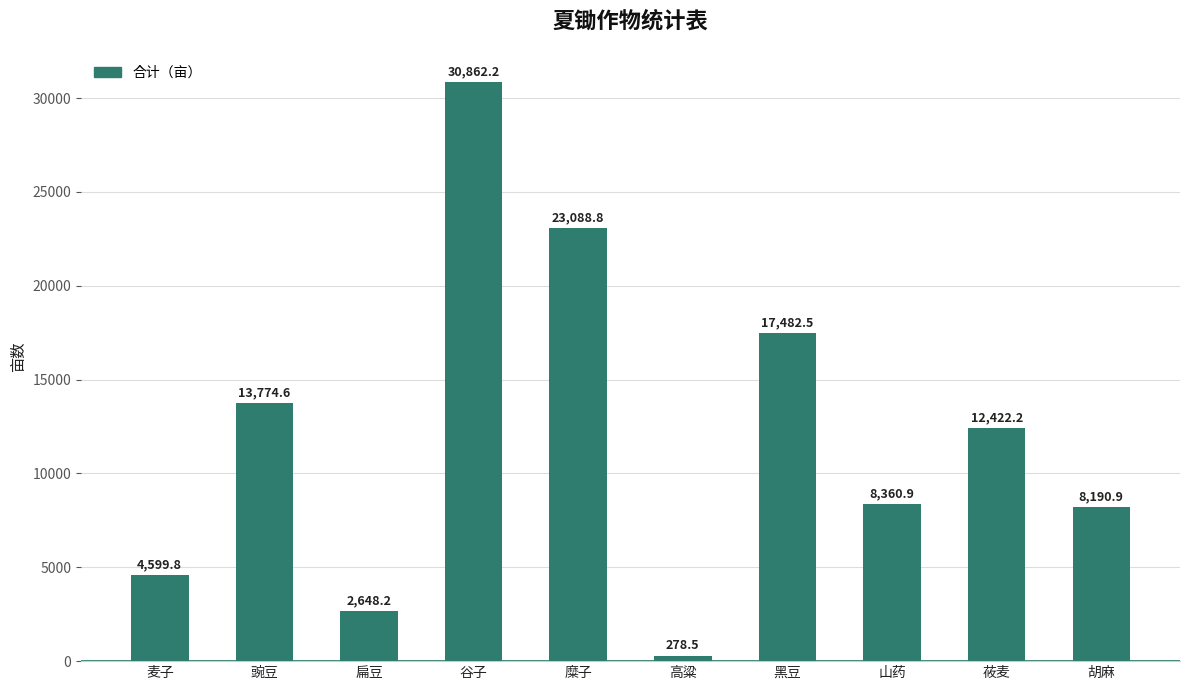

The value at 莜麦 is 17802.8. True or false?

False